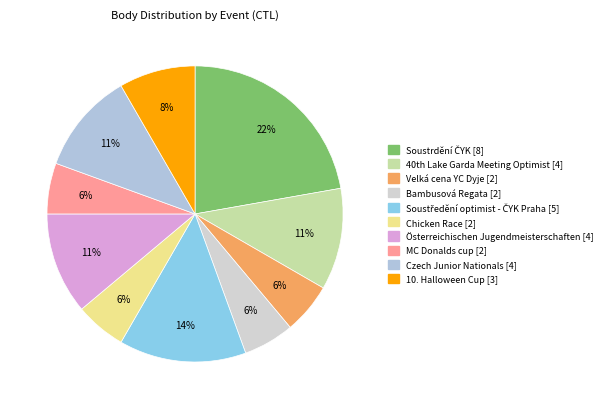

How many slices are in this pie chart?

10